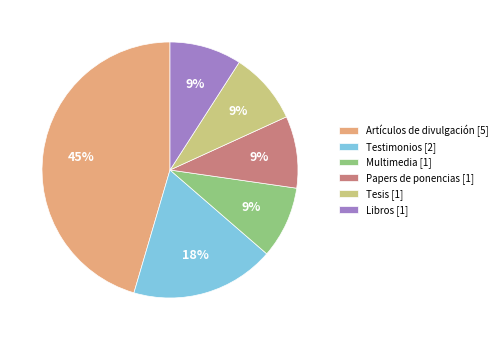

Count the number of slices in the pie.

6